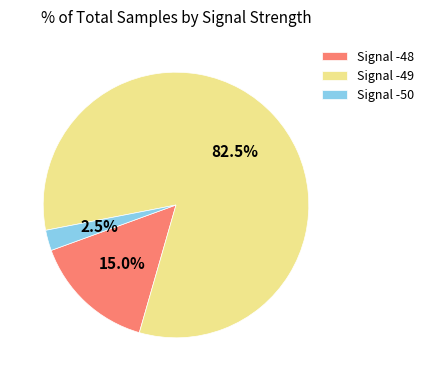

Does any single category account for the majority?

Yes